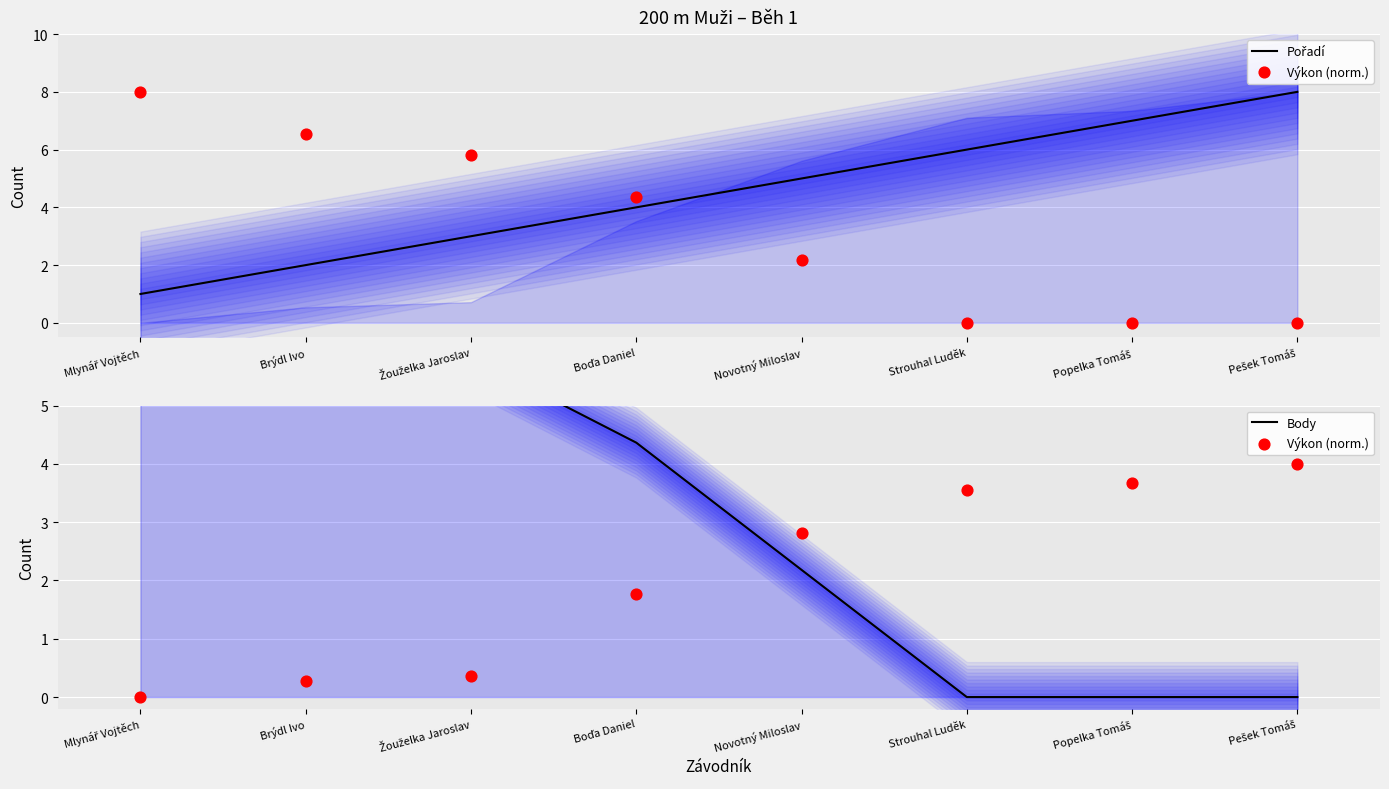

Which series contains the highest Y value?

Pořadí